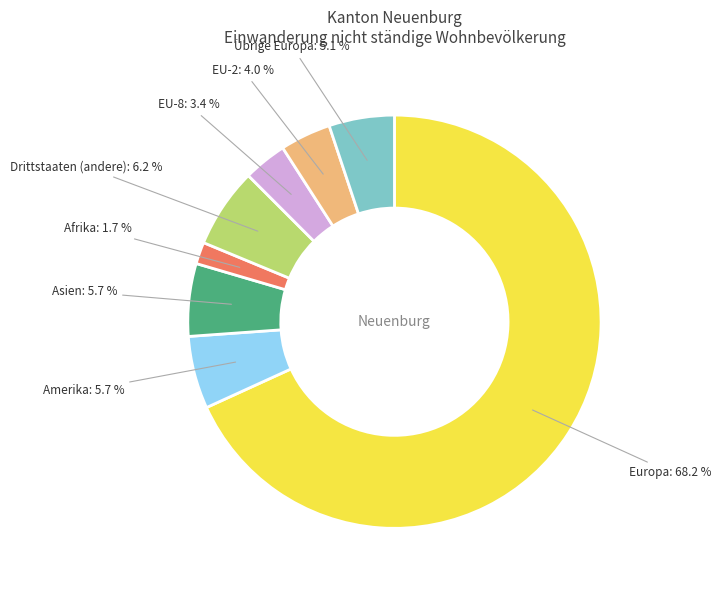

Is there any slice that represents more than half of the pie?

Yes